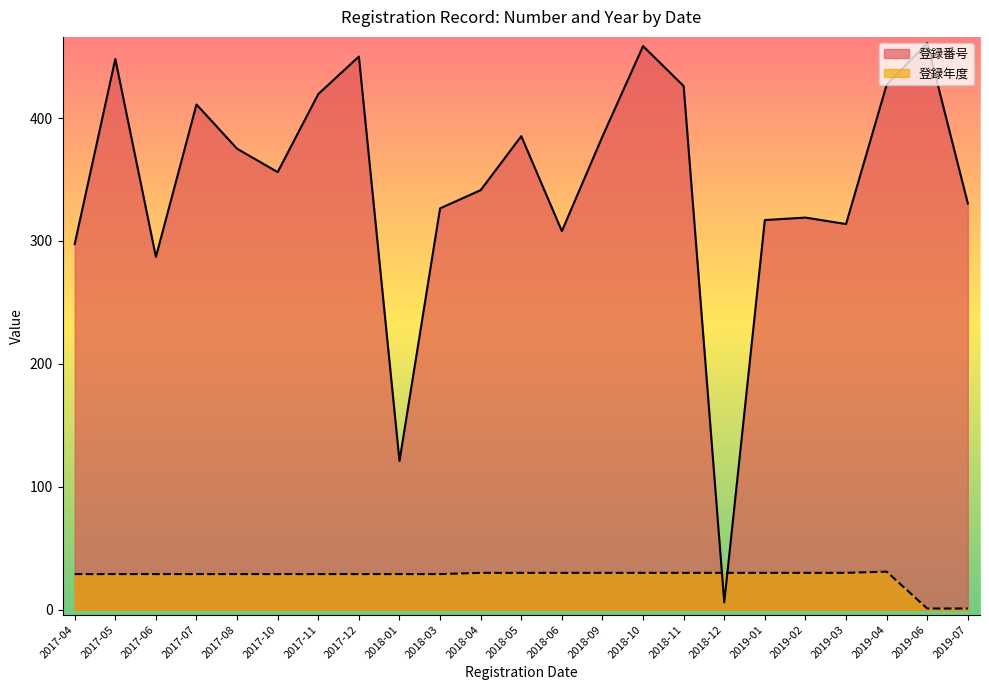

Where is the first local minimum for 登録番号 (line)?

2017-06